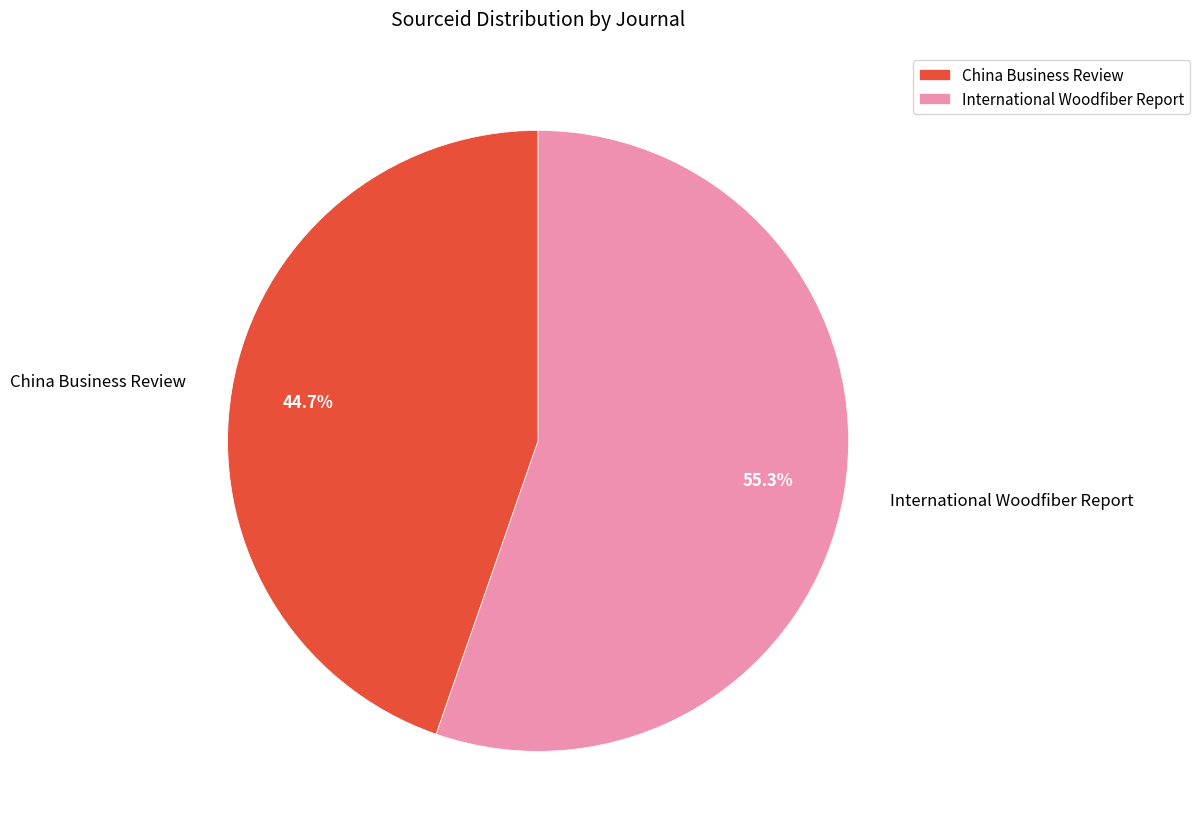

What percentage is the International Woodfiber Report slice, to the nearest percent?

55%